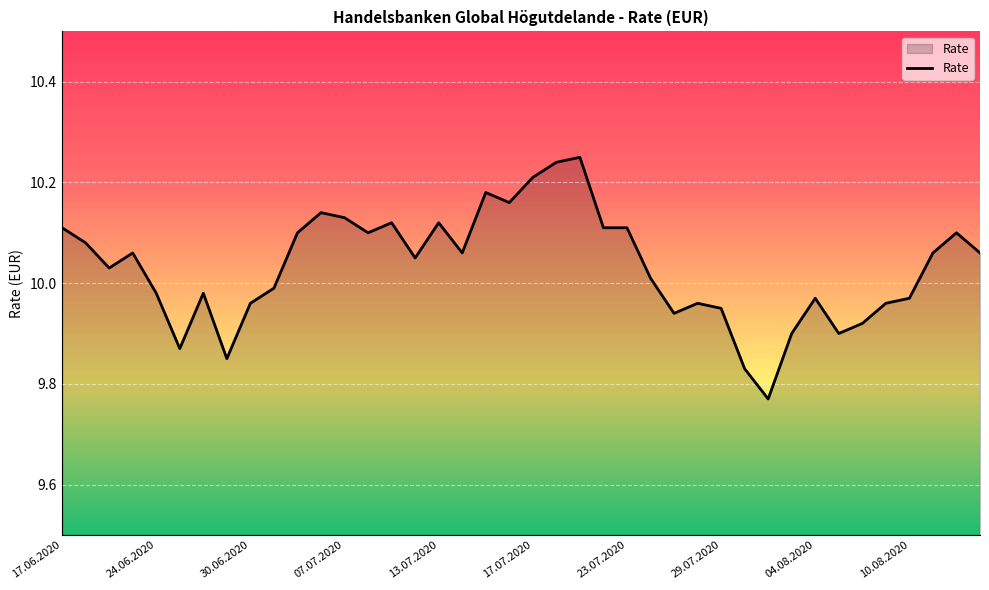

How many lines are shown in the chart?

1